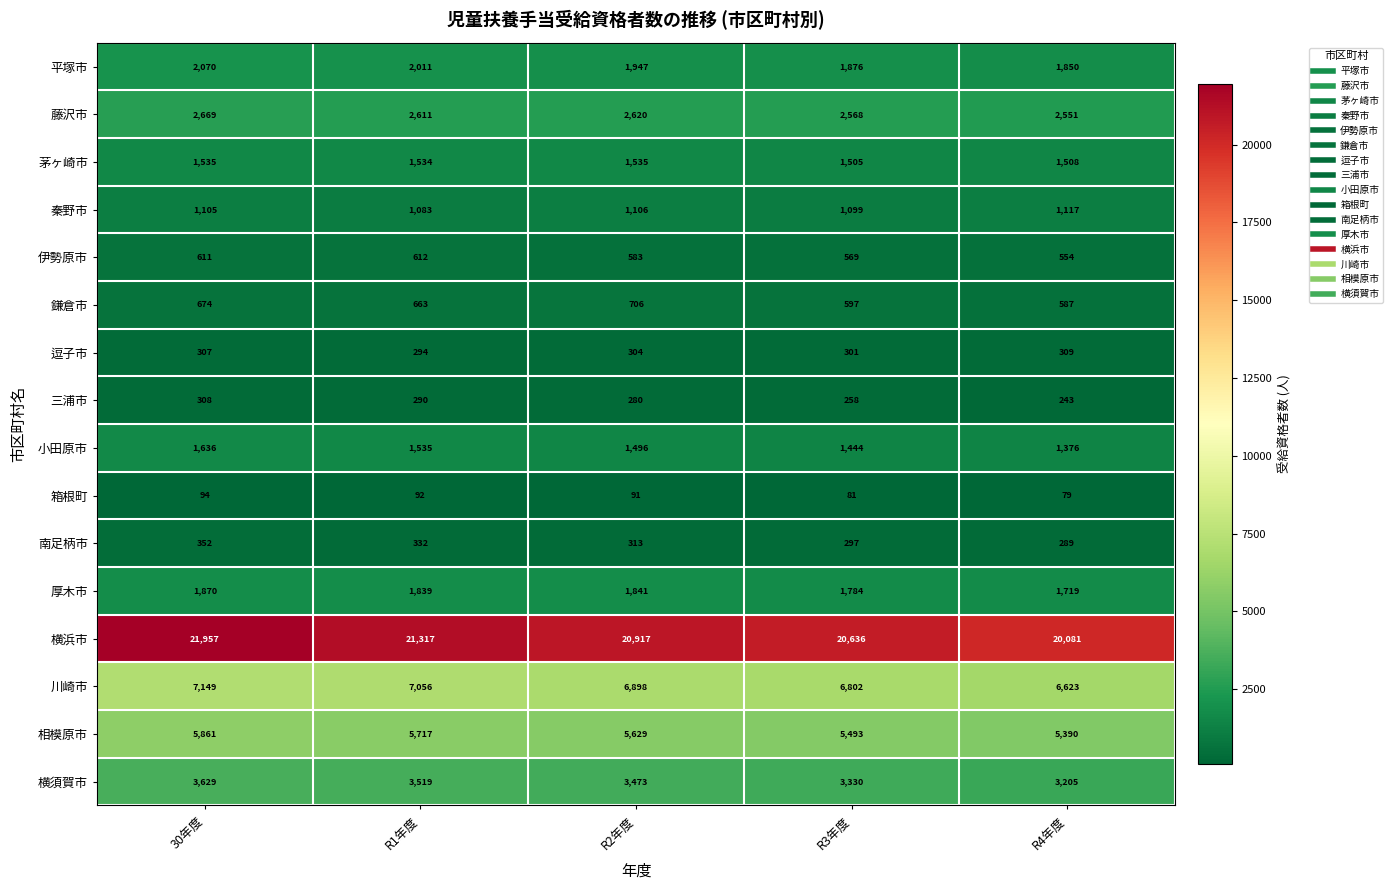

What is the greatest value displayed?

21957